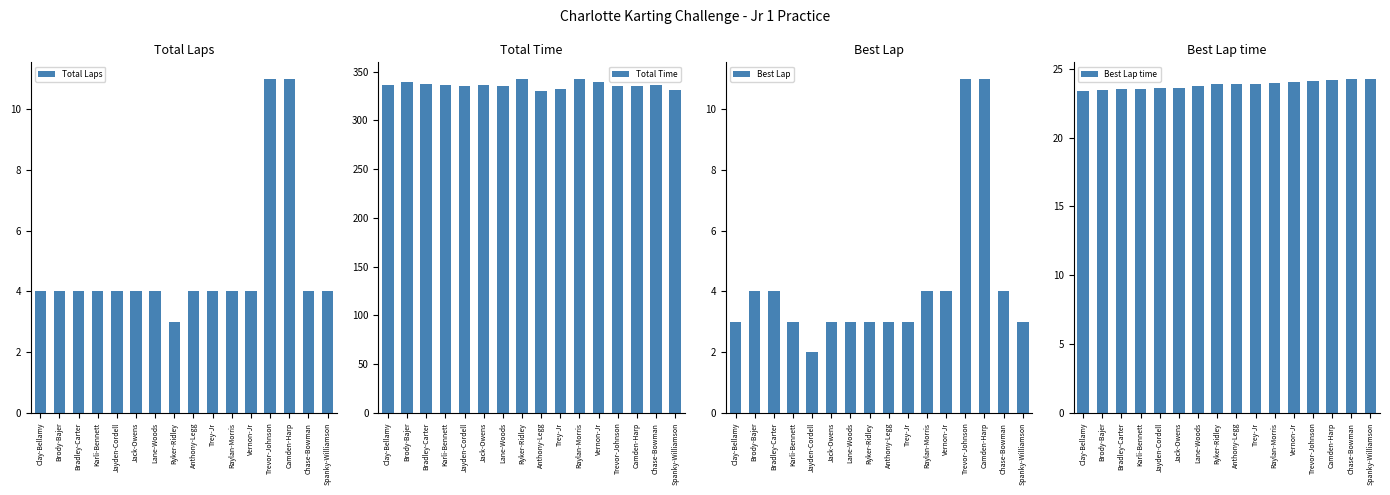

How many values in the Total Laps series exceed 4?

2